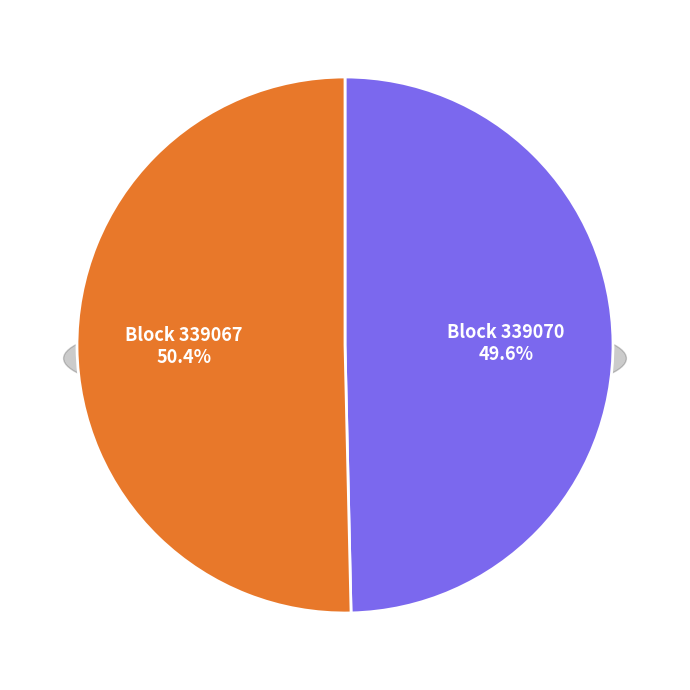

To the nearest percent, what is the difference between the 339070 and 339067 slice percentages?

1%